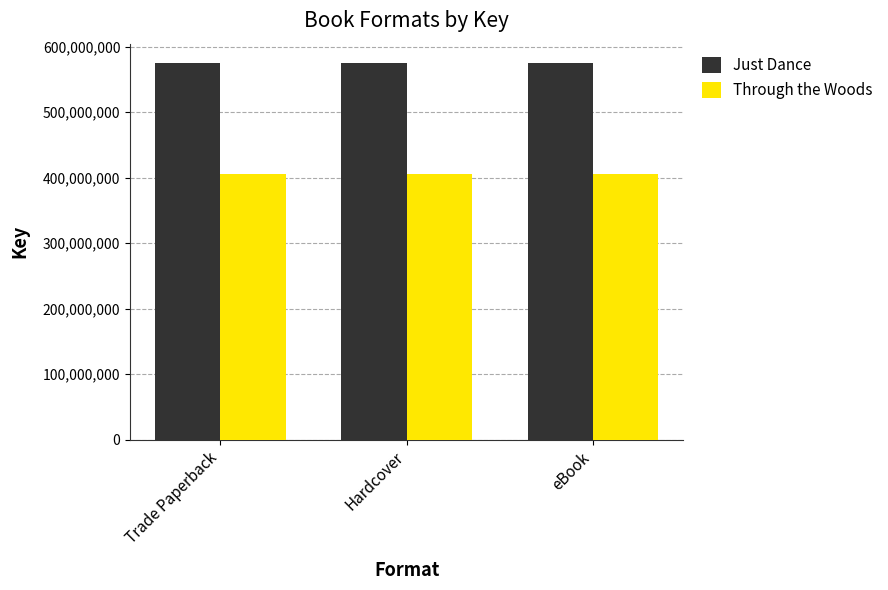

Reading left to right, extract all data points from this chart.

Just Dance: Trade Paperback=575693447	Hardcover=575693447	eBook=575693447
Through the Woods: Trade Paperback=404939556	Hardcover=404939556	eBook=404939556